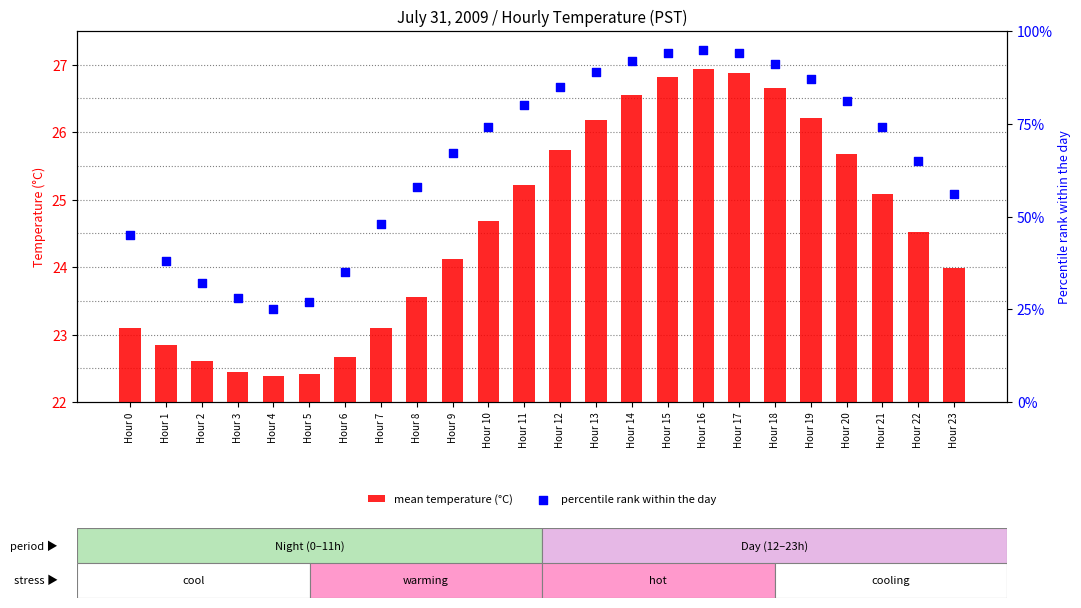

Which series has the widest spread of Y values?

percentile rank within the day